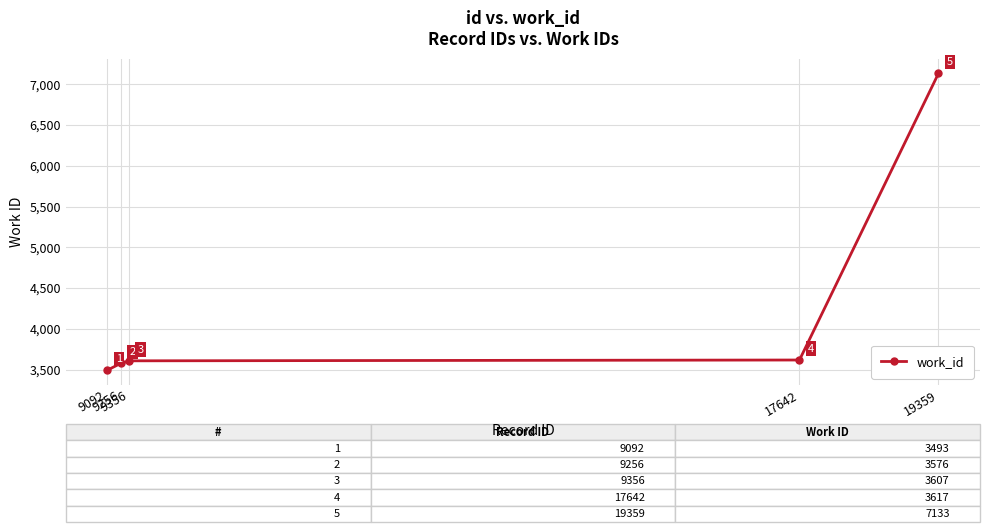

Which category has the highest value across all series?

19359